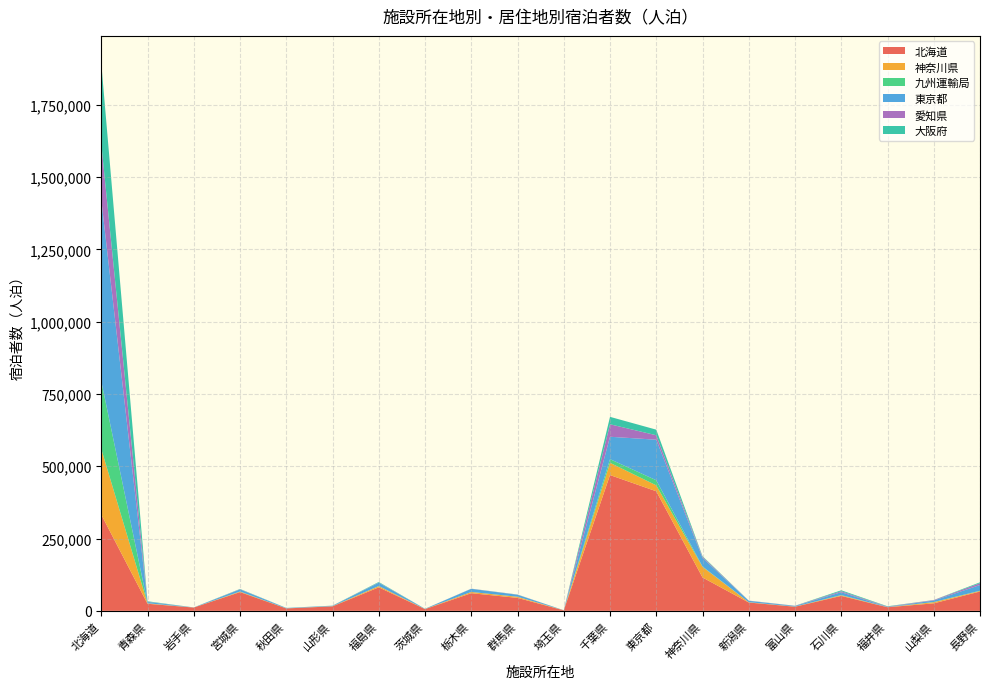

Reading left to right, transcribe all the data shown in this chart.

北海道: 332729	24534	11421	64883	8415	15564	81347	6074	61068	44929	1788	469514	413441	115491	28836	14254	51738	12478	25990	66898
神奈川県: 226864	1374	101	1674	178	455	4211	307	4191	3752	126	42375	20424	36432	1029	435	1913	193	3898	1913
九州運輸局: 234453	245	10	383	74	131	309	26	57	111	9	12589	17611	1500	71	60	977	93	560	819
東京都: 627695	4947	275	7253	1329	1282	11541	716	10846	6780	243	77434	140217	29548	4798	2028	9878	554	5199	19722
愛知県: 193448	635	27	665	61	226	642	28	390	496	9	43167	15415	3736	454	597	3350	1242	1566	6238
大阪府: 277980	1441	45	938	134	360	1823	34	211	457	22	25666	19352	2422	247	277	3258	1260	340	3171